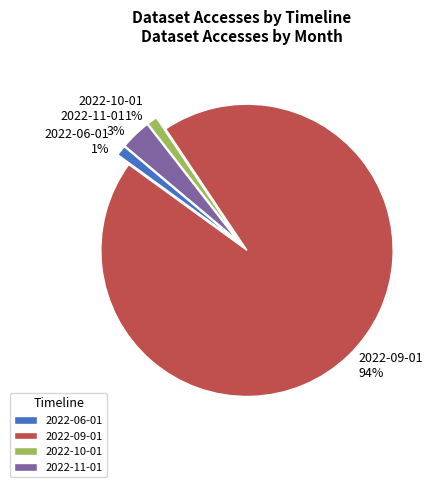

Which slice represents more than half of the pie?

2022-09-01